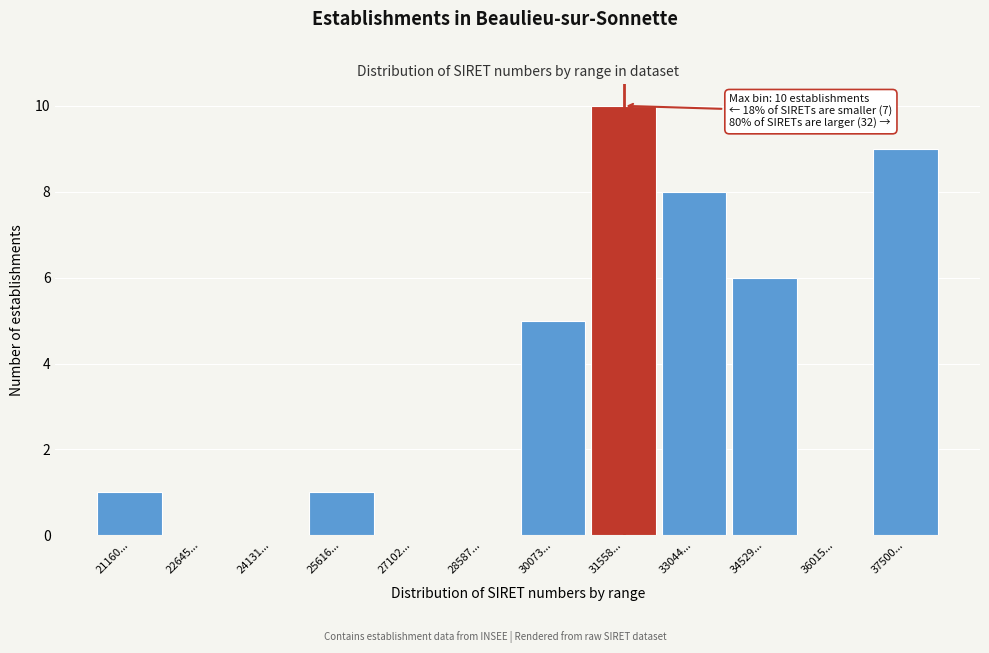

Reading left to right, extract all data points from this chart.

21160...=1	22645...=0	24131...=0	25616...=1	27102...=0	28587...=0	30073...=5	31558...=10	33044...=8	34529...=6	36015...=0	37500...=9